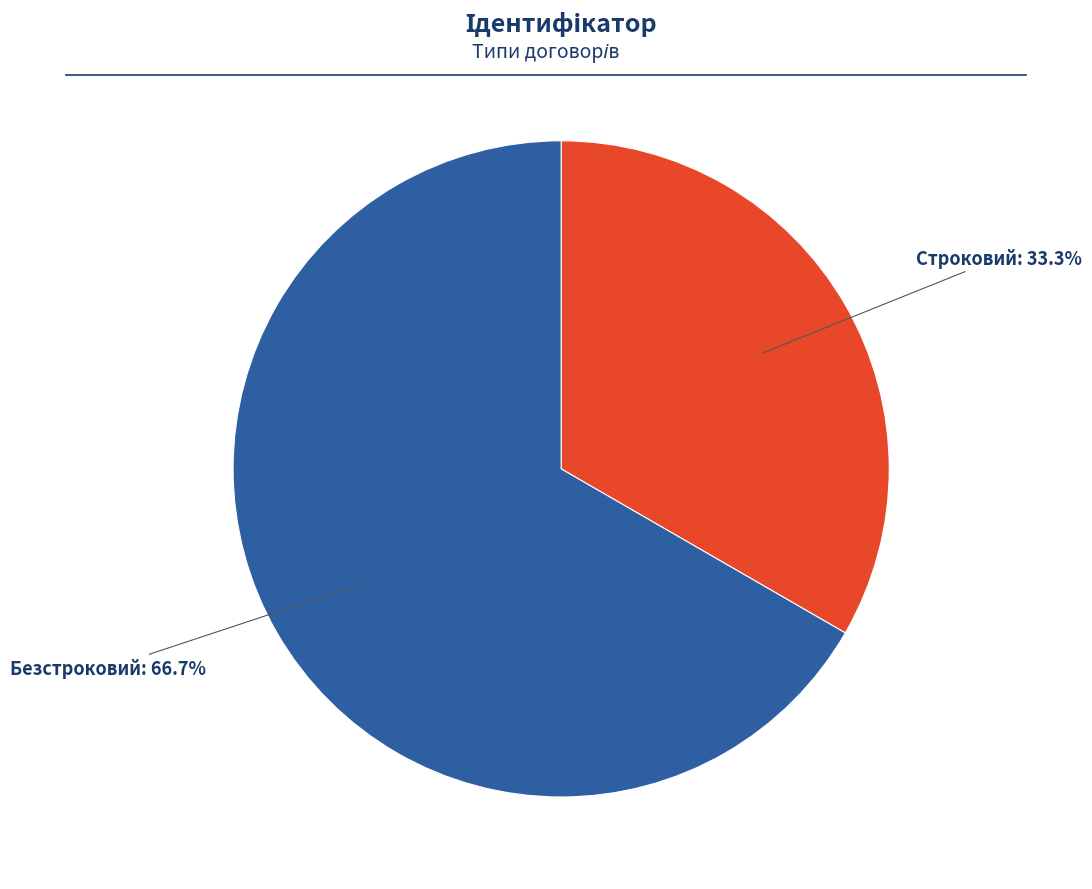

Does any single category account for the majority?

Yes